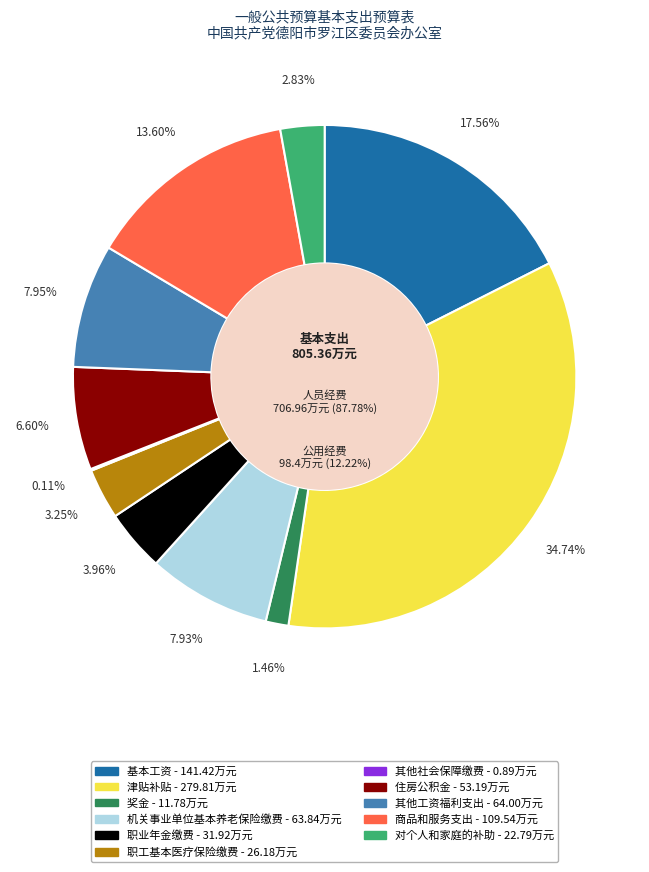

To the nearest percent, what is the average slice percentage?

9%